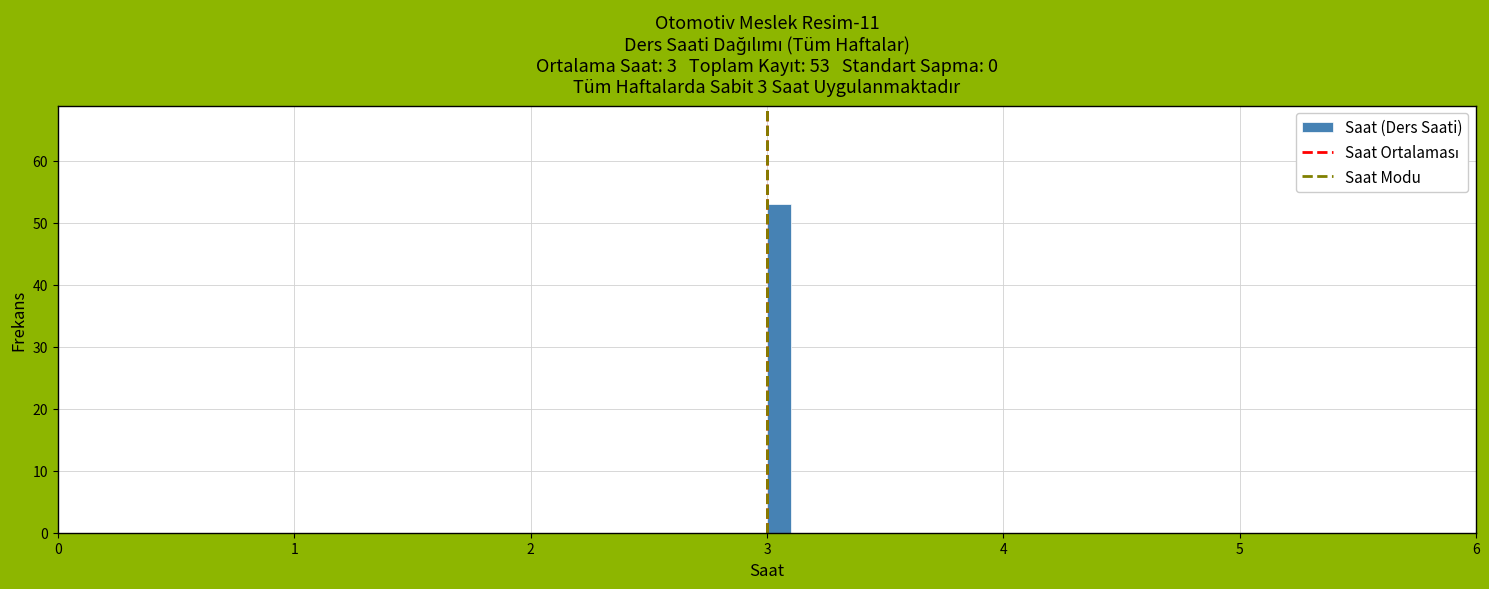

Around what value on the x-axis is the tallest bar? Give the approximate position of its centre, as read against the axis.

3.1